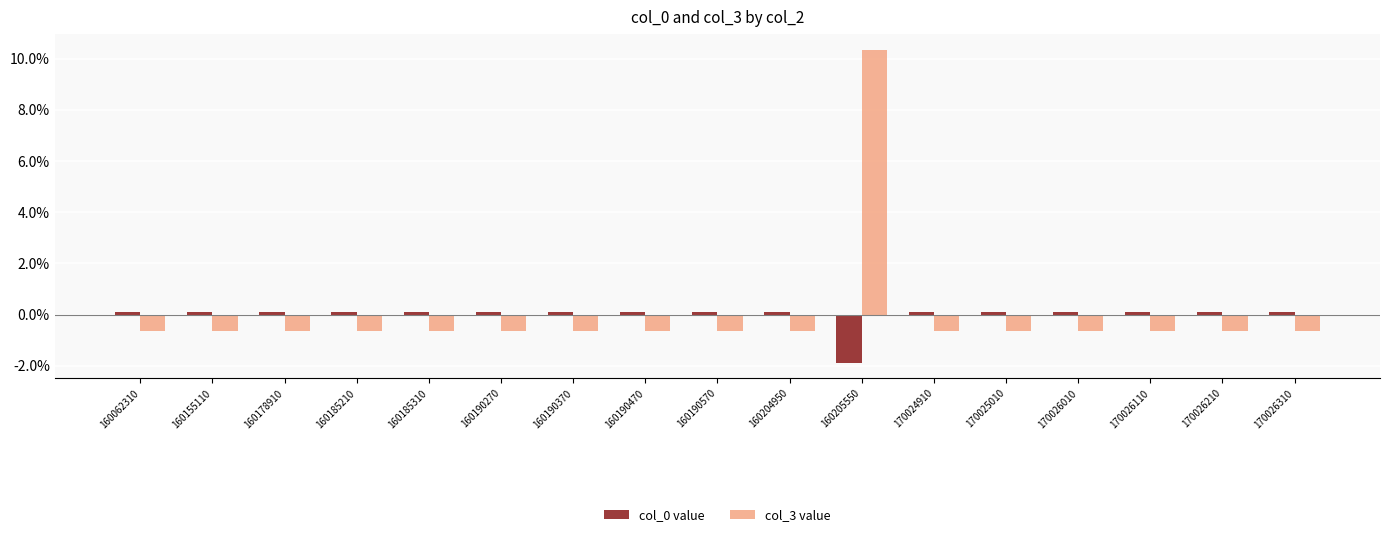

Is the value of col_0 value at 160190570 greater than the value of col_3 value at 160205550?

No